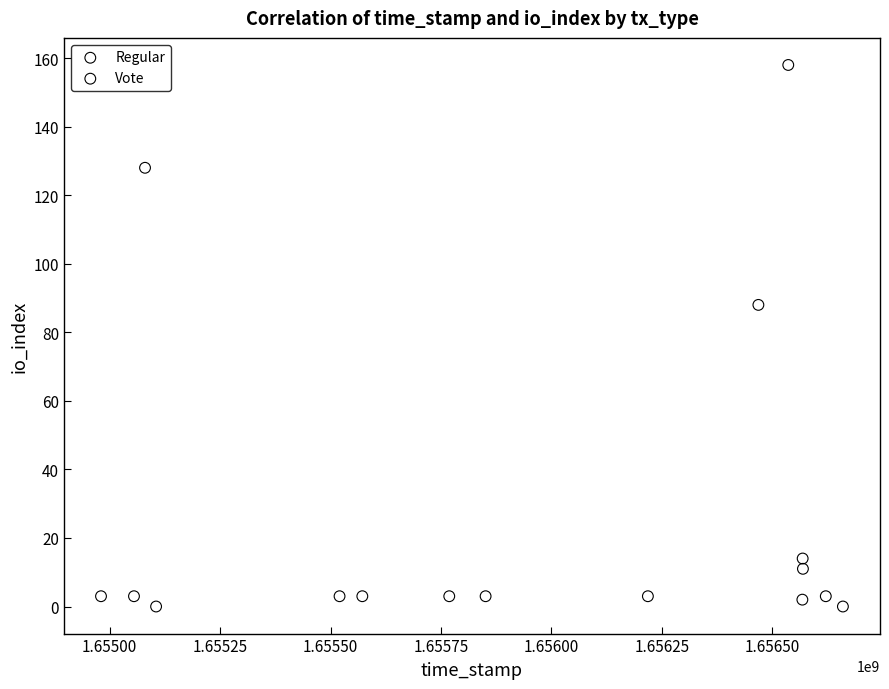

Which series contains the highest Y value?

Regular